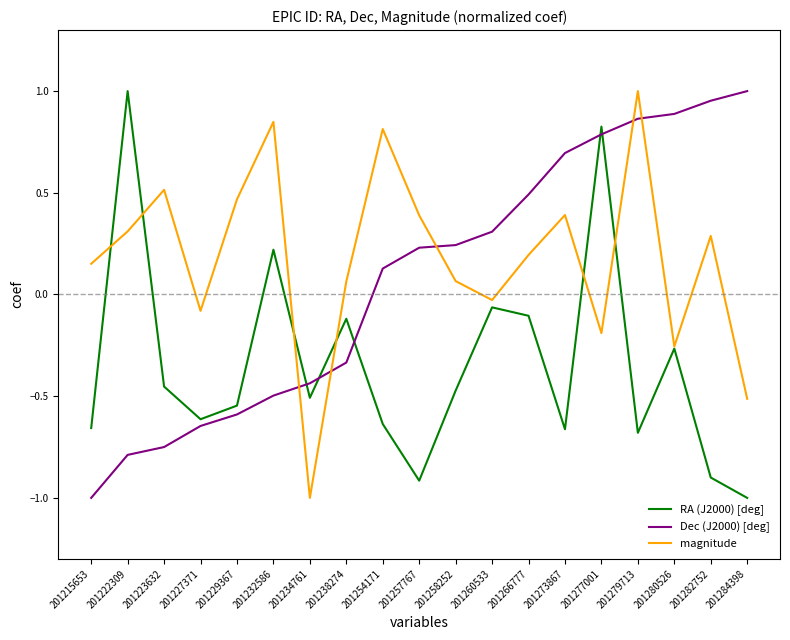

Rank the series by their average value, from highest to lowest.

magnitude, Dec (J2000) [deg], RA (J2000) [deg]